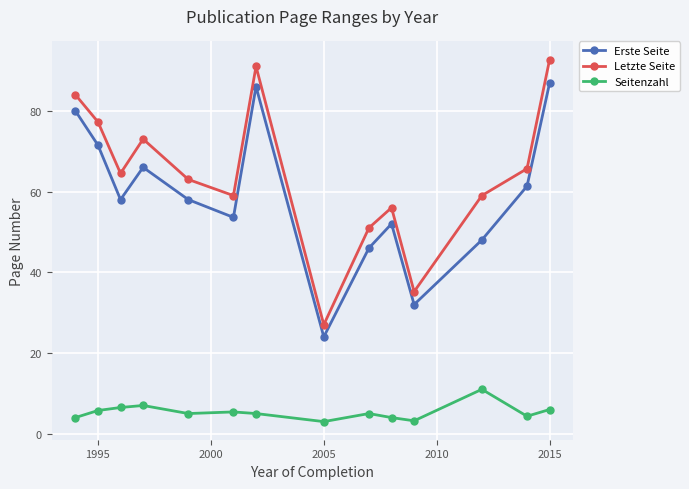

How many interior local peaks does the Erste Seite series have?

3